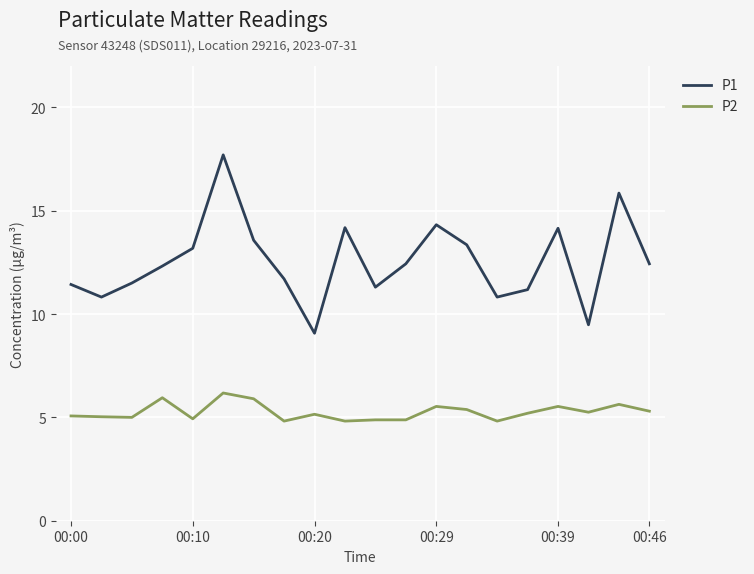

Which series has the largest range (max minus min)?

P1